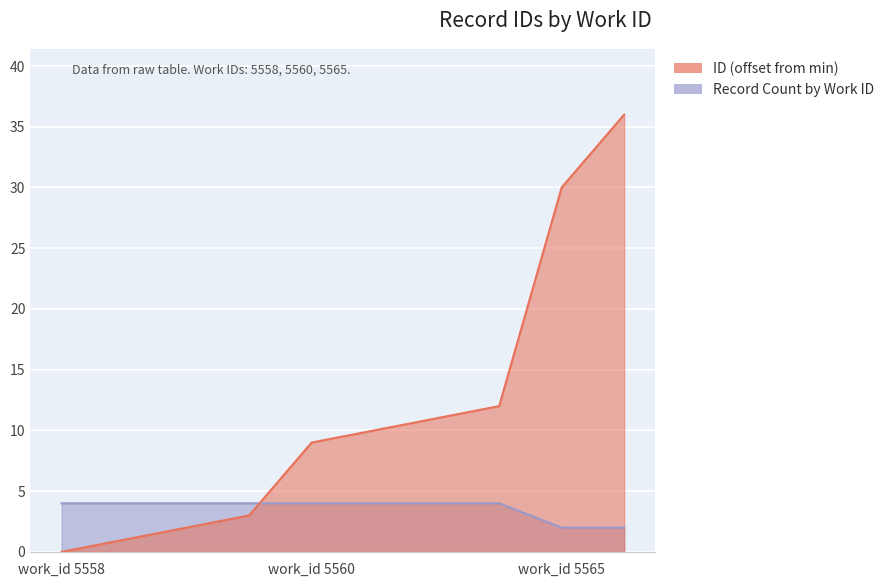

What is the maximum value shown in the chart?

36